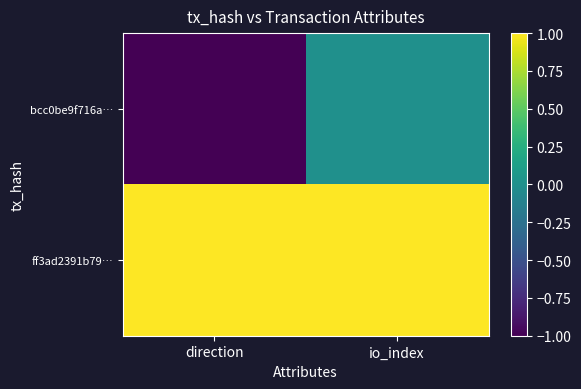

Rank the series by their average value, from lowest to highest.

bcc0be9f716a…, ff3ad2391b79…